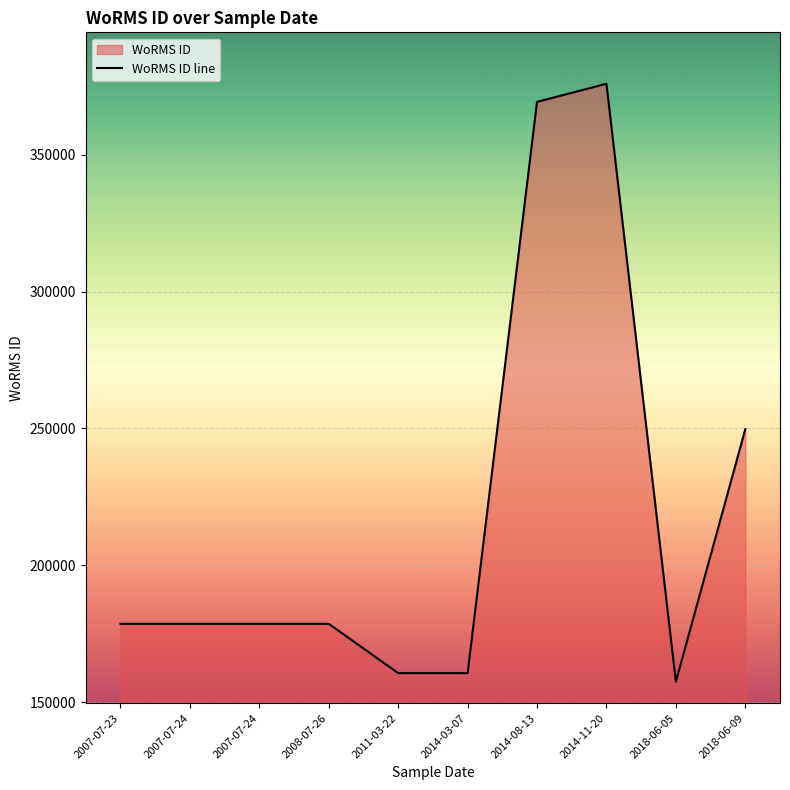

How many interior local valleys (lower than both neighbors) does the data have?

2